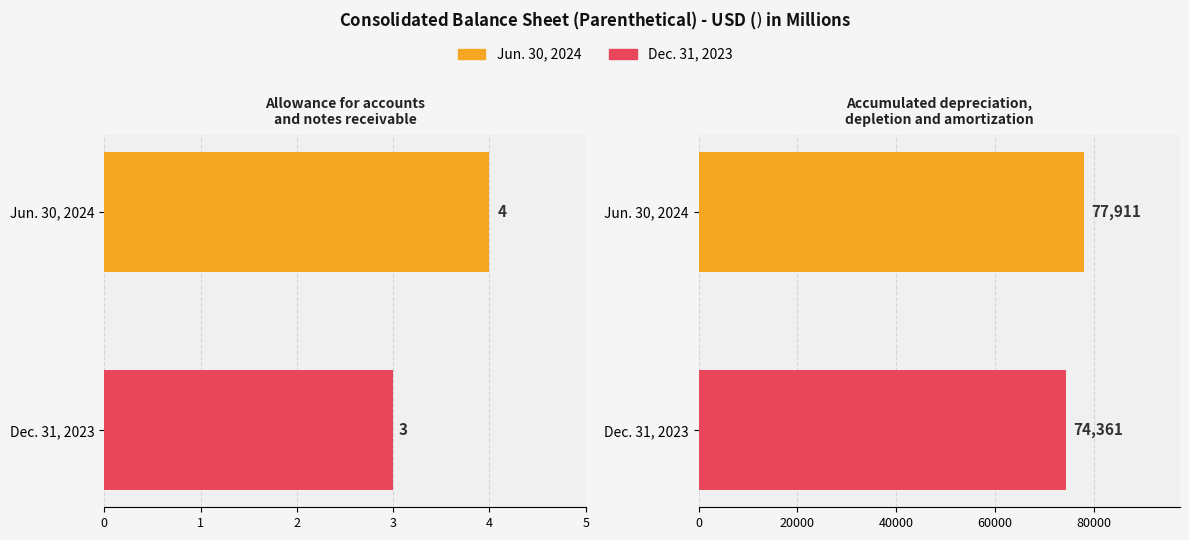

What is the difference between the Jun. 30, 2024 values at Allowance for accounts
and notes receivable and Accumulated depreciation,
depletion and amortization?

77907.0